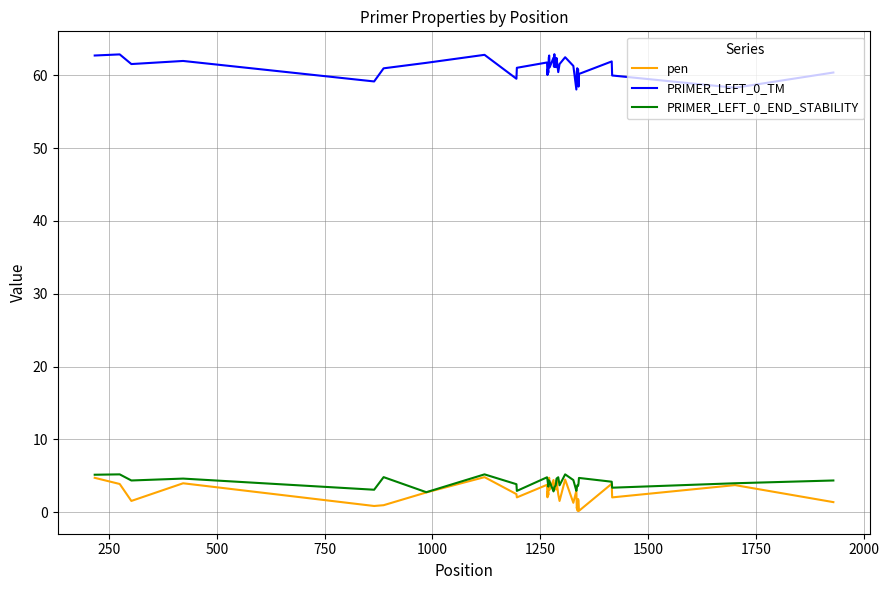

Which series has the largest total across all categories?

PRIMER_LEFT_0_TM